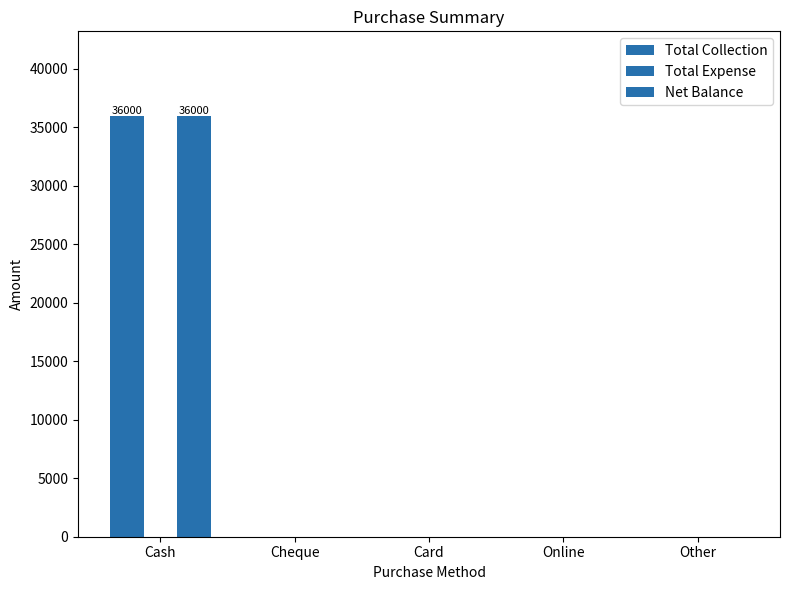

Which series changed the most between Cheque and Other?

Total Collection